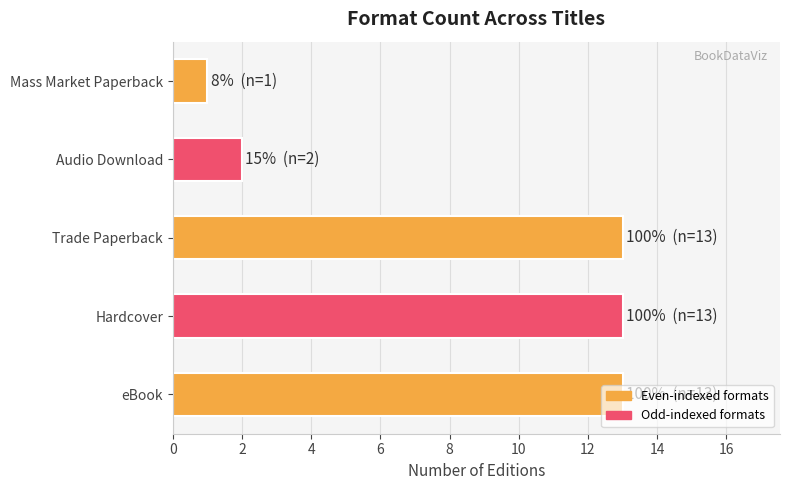

Is it true that the value at Audio Download is 3?

False